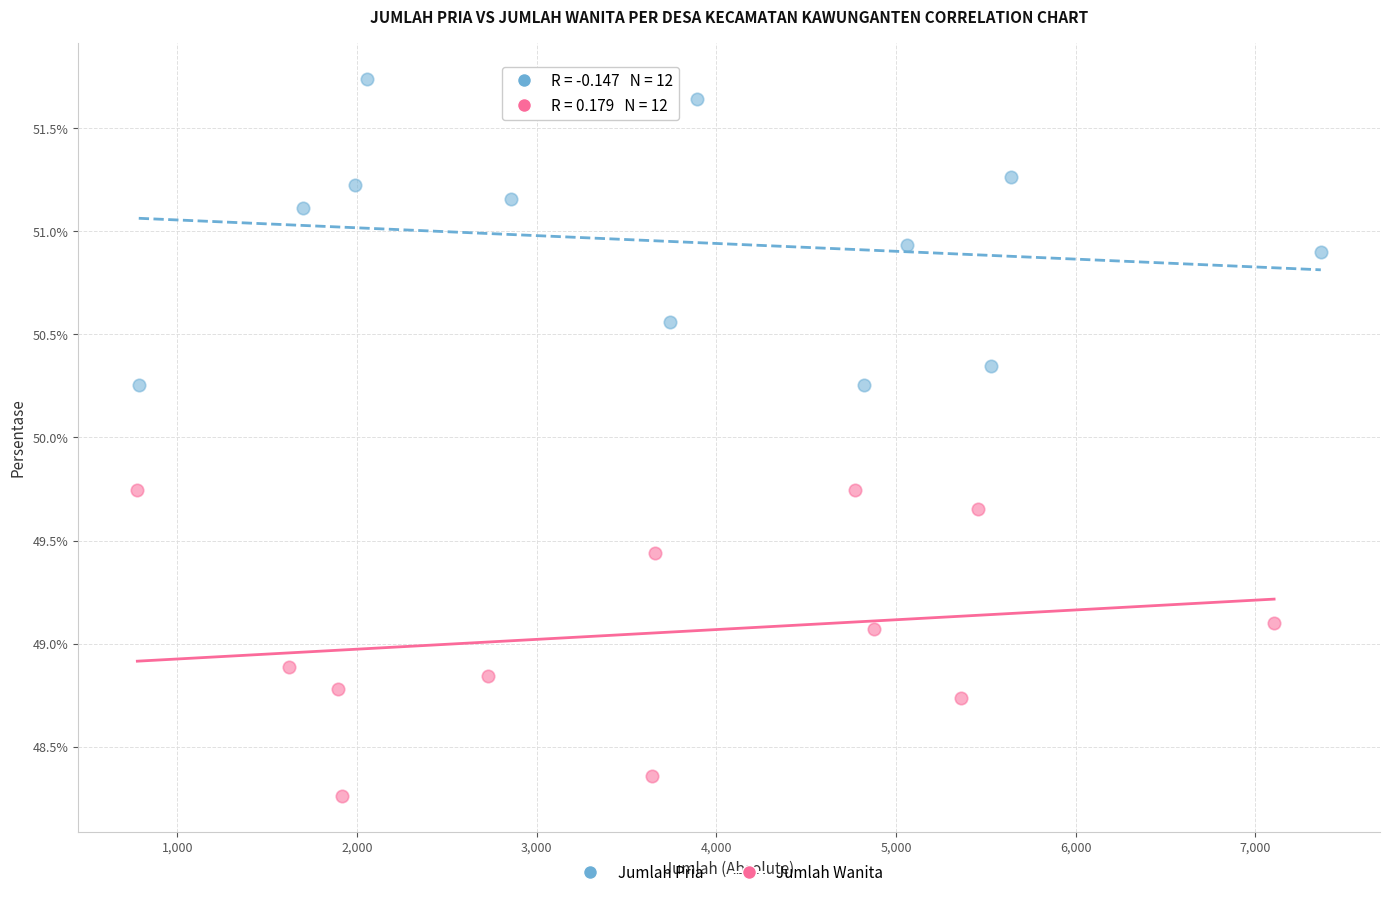

Which series contains the highest Y value?

Jumlah Pria